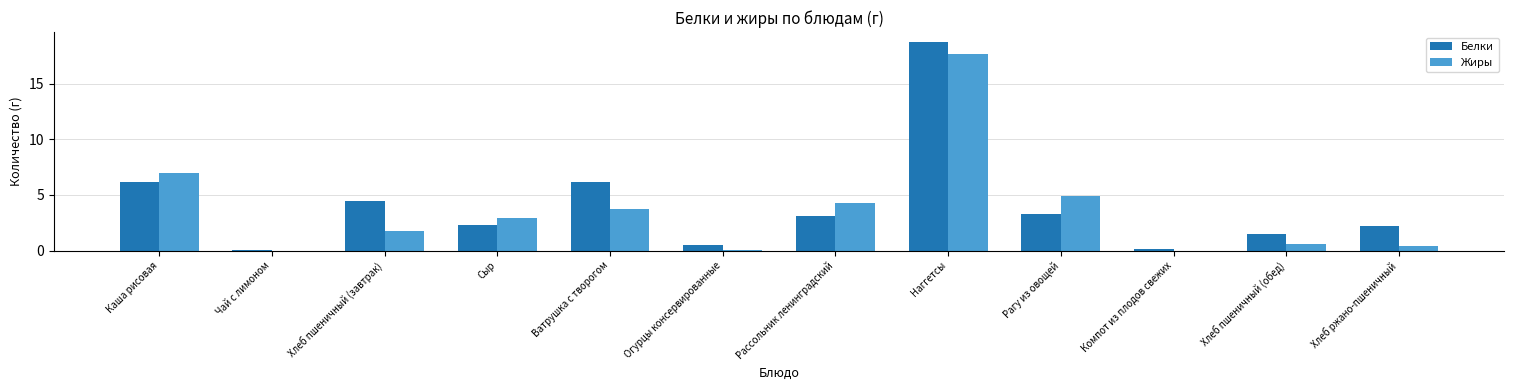

The value of Жиры at Наггетсы is 4.3. True or false?

False